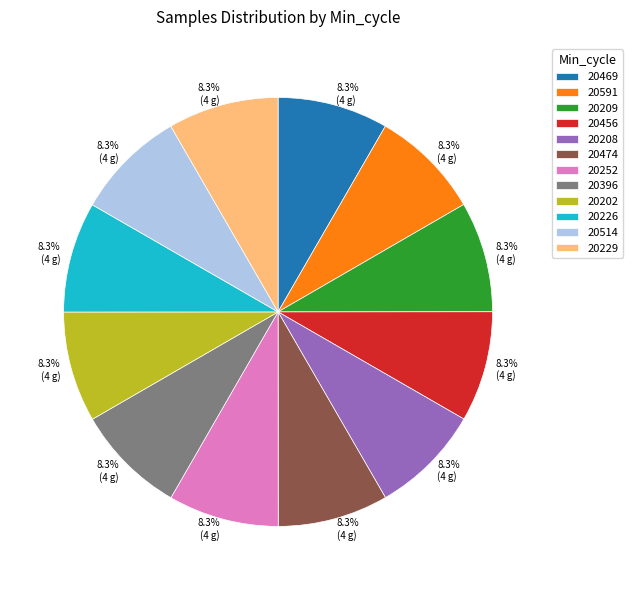

What is the ratio of the value at 20252 to the value at 20226?

1.0